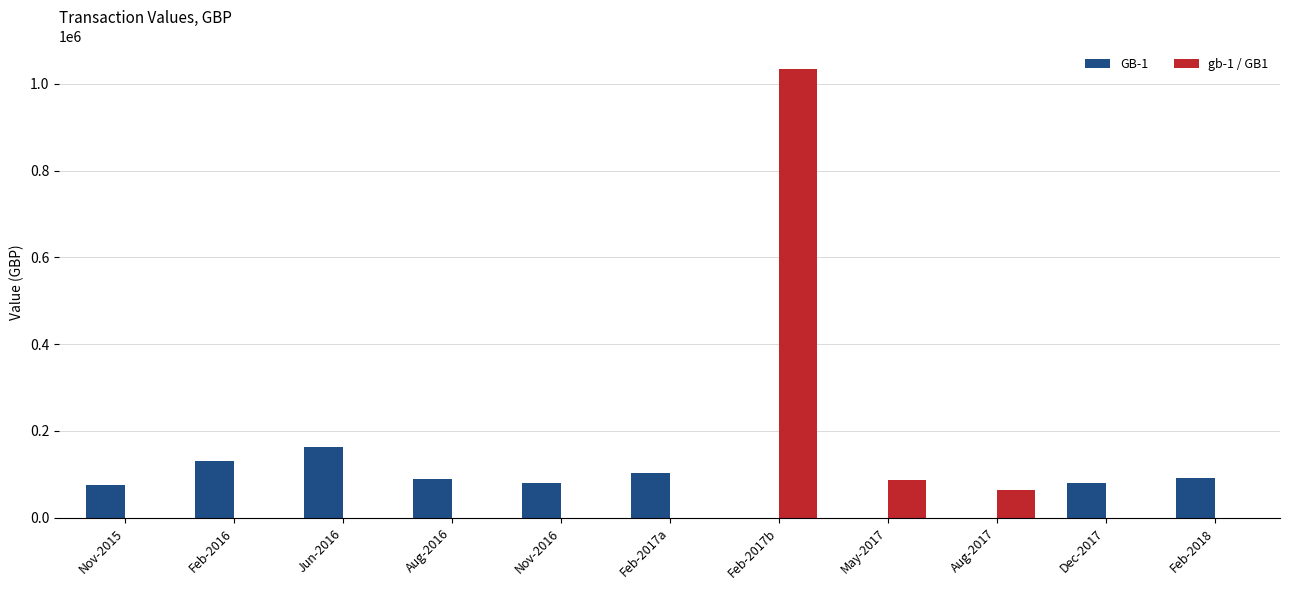

Which series changed the most between Feb-2016 and May-2017?

GB-1